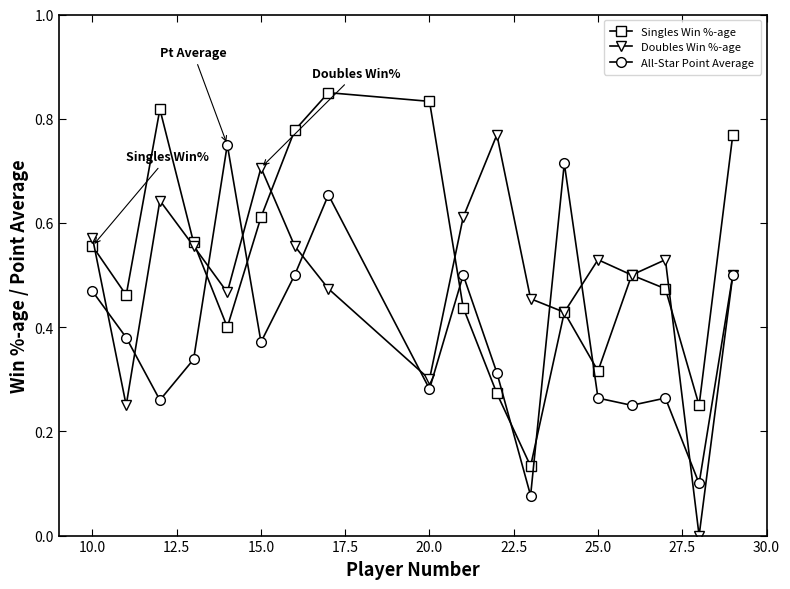

Is this an area chart (filled region under the line)?

No